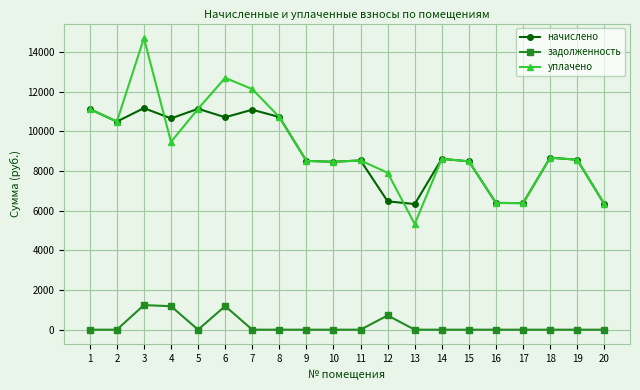

Where is the first local minimum for уплачено?

2